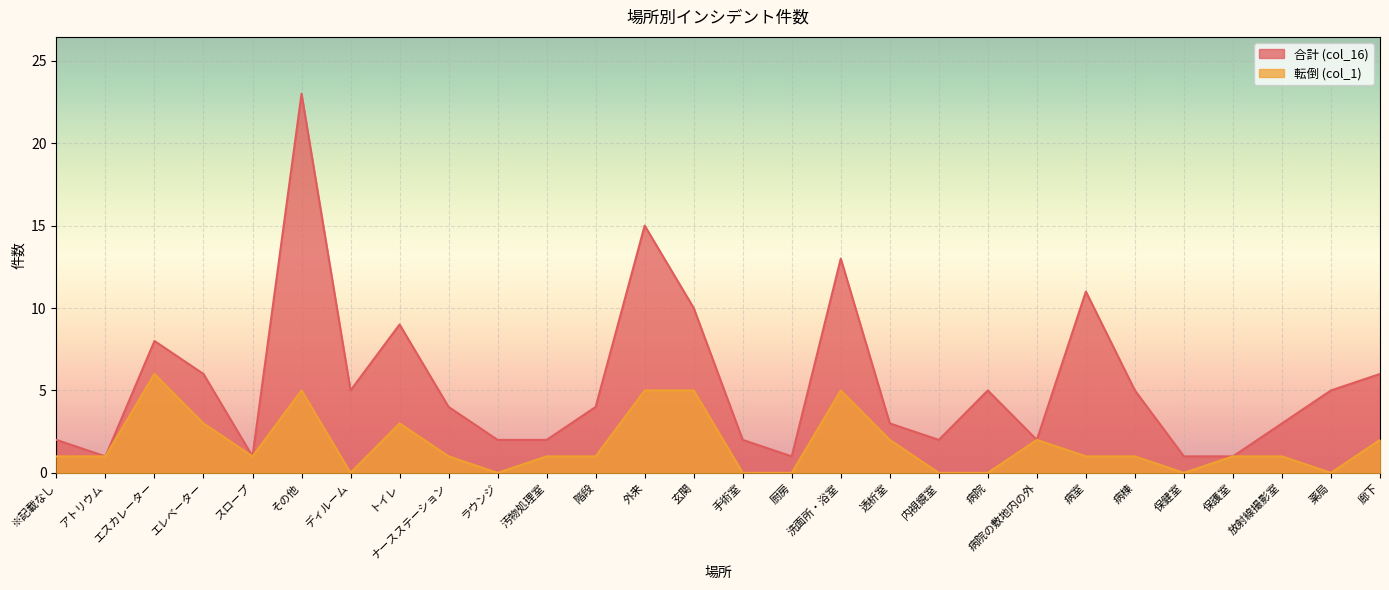

How many interior local peaks does the 合計 (col_16) series have?

7